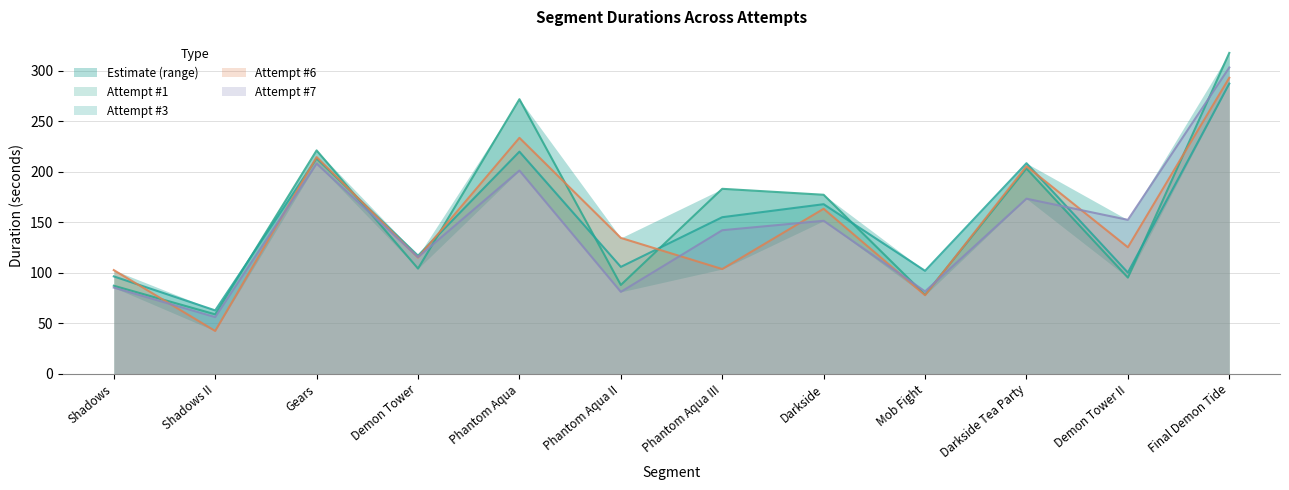

The Attempt #3 series shows 62.8 at Shadows II. True or false?

True